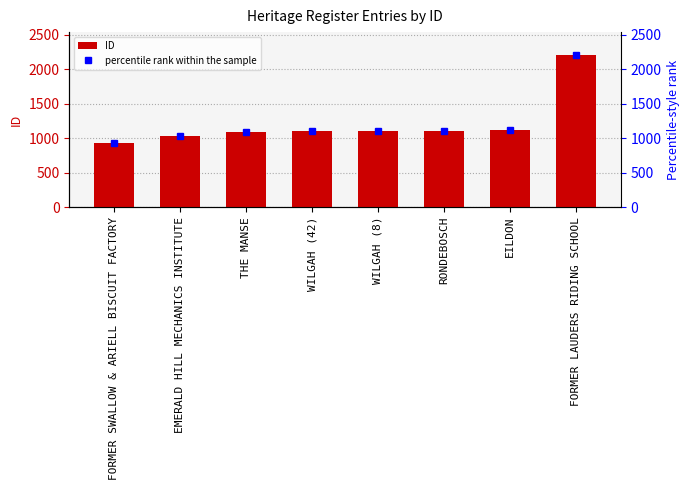

Which series has the largest total across all categories?

ID